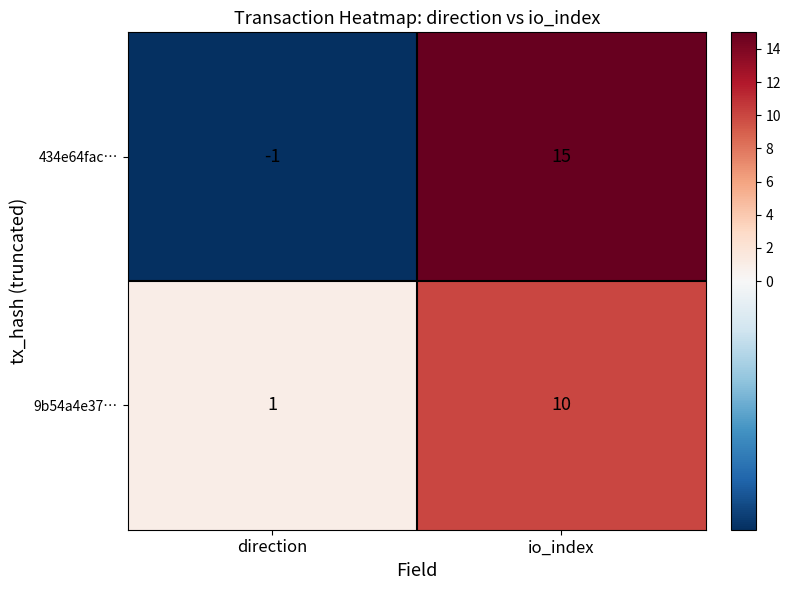

Which series has the widest spread of values?

434e64fac…